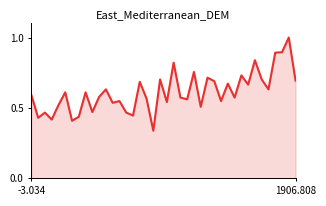

What is the label of the 36th point from the left?

35